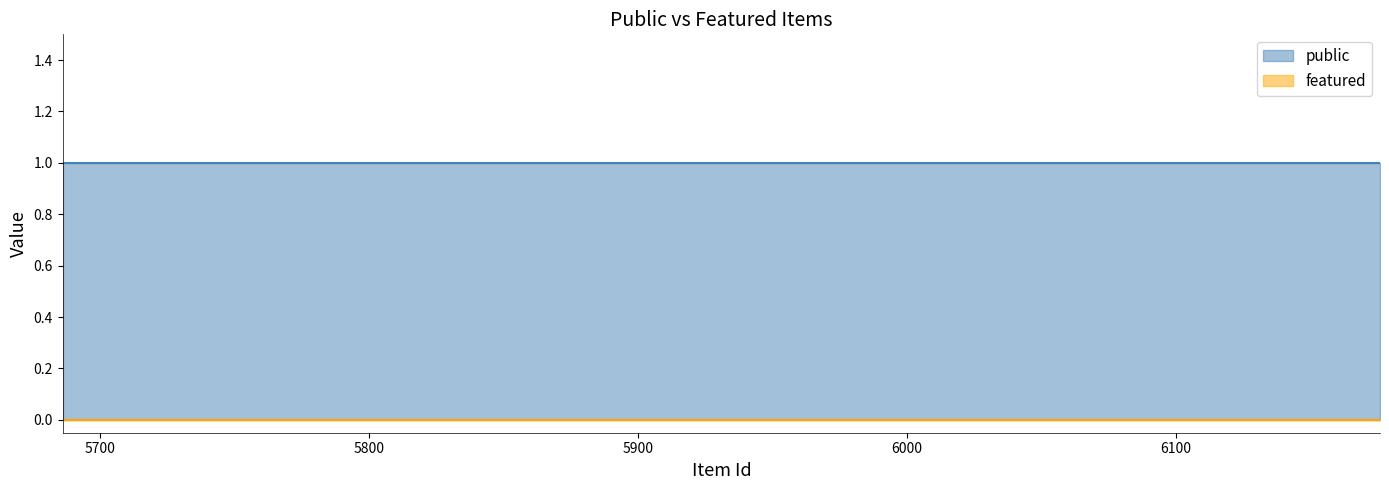

List the series in order of their peak value, lowest first.

featured, public